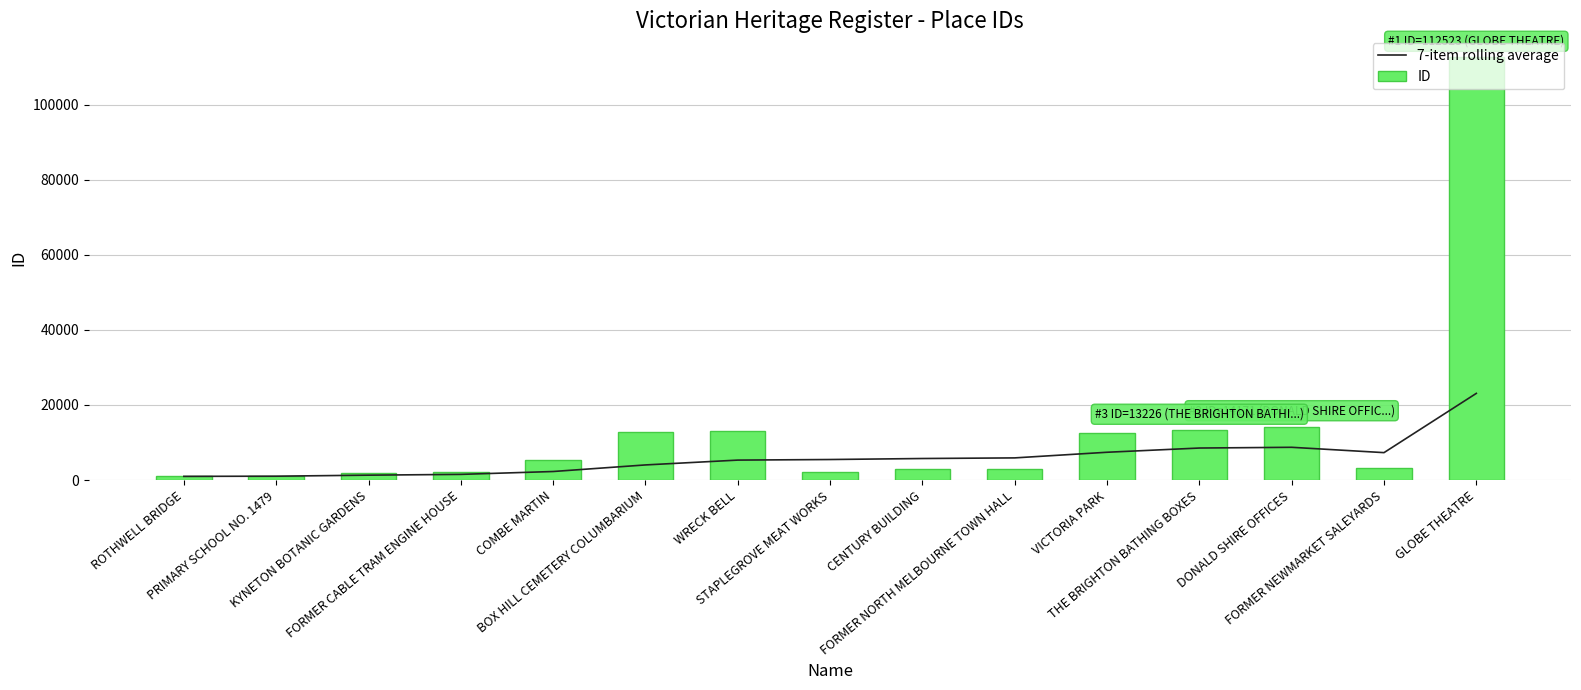

Which series has the largest range (max minus min)?

ID